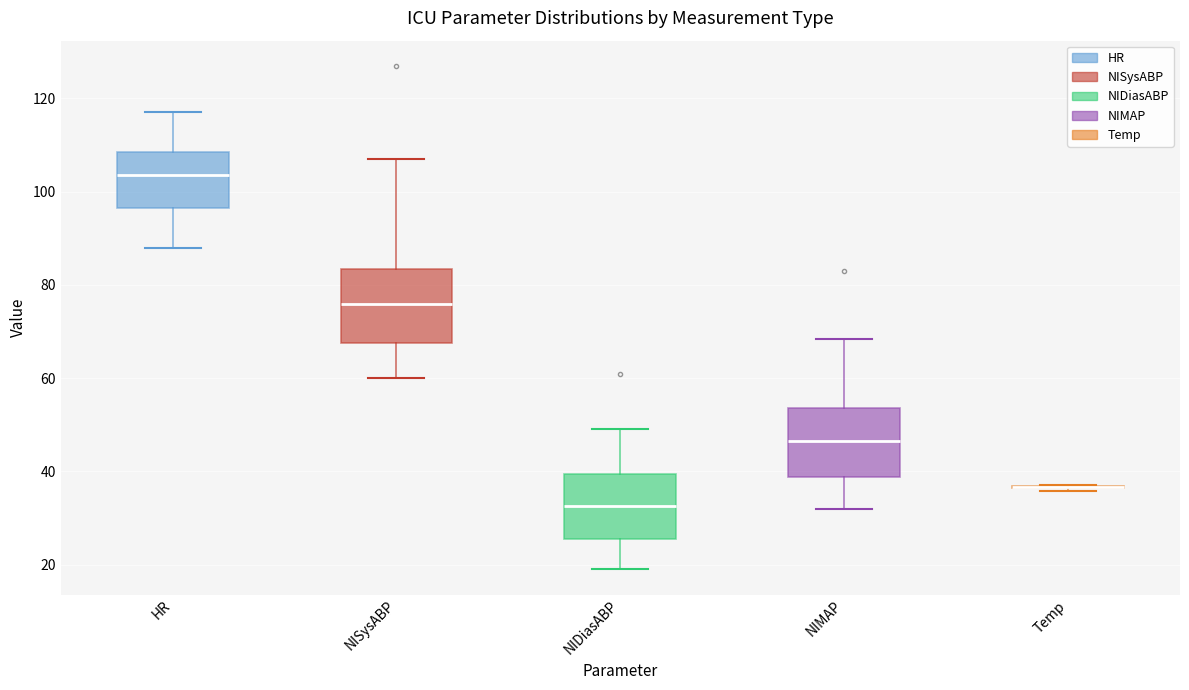

Where is the lower edge of the box for NIDiasABP on the y-axis? The values are not printed on the chart, so give them approximately, as read against the axis.

26